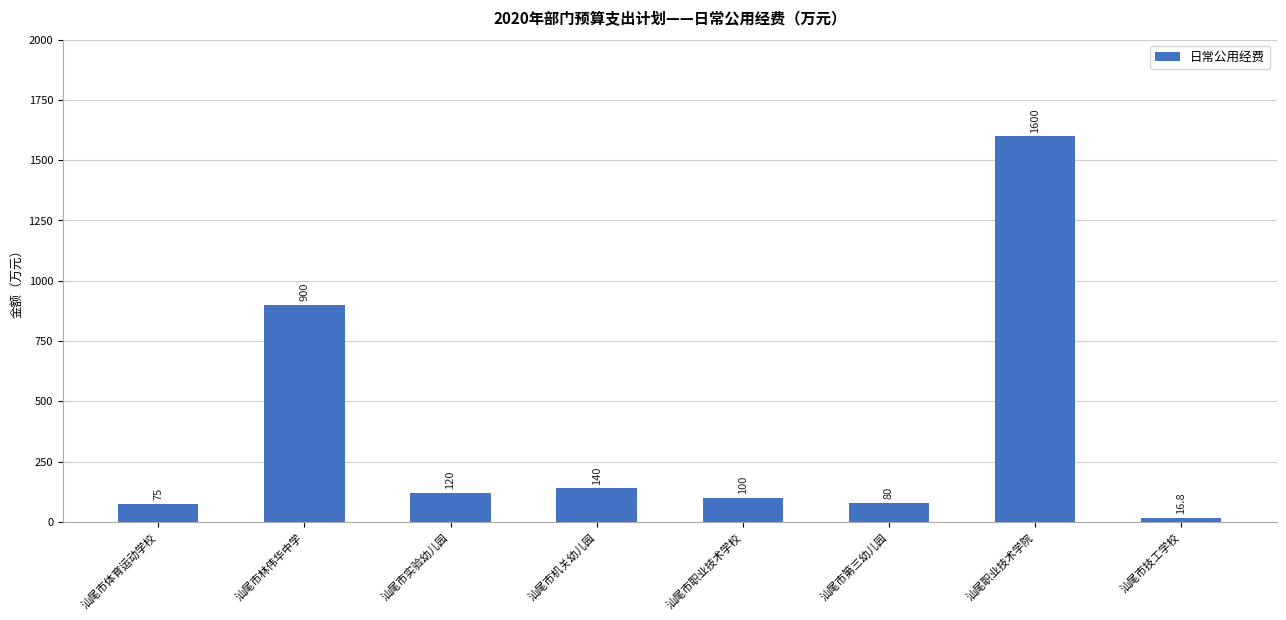

Where does the data first go above 120?

汕尾市林伟华中学